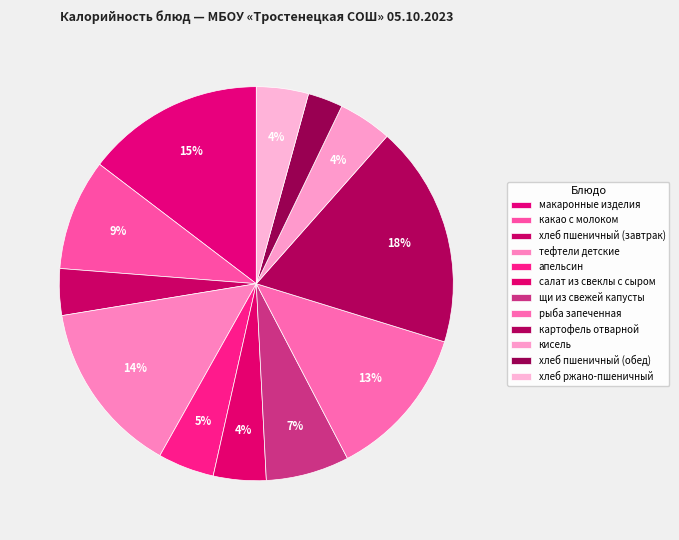

Combined, what portion of the pie is кисель and тефтели детские?

18.7%